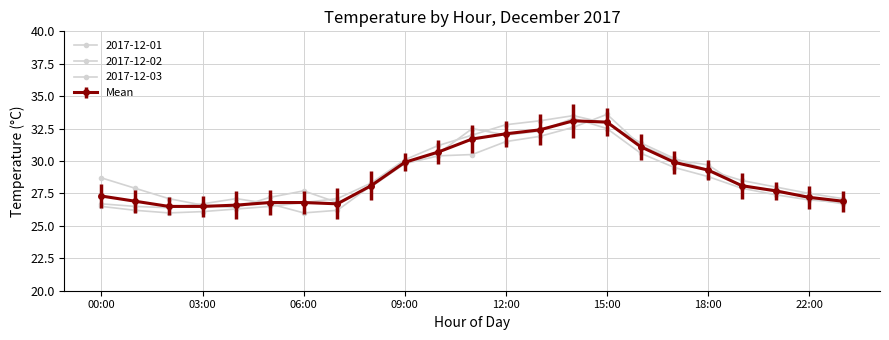

Reading right to left, transcribe all the data shown in this chart.

2017-12-01: 23:00=26.7	22:00=27.1	21:00=27.8	20:00=28.0	18:00=29.7	17:00=30.1	16:00=31.2	15:00=33.6	14:00=32.6	13:00=31.9	12:00=31.5	11:00=30.5	10:00=30.4	09:00=29.8	08:00=28.0	07:00=26.8	06:00=27.7	05:00=27.2	04:00=26.4	03:00=26.6	02:00=27.1	01:00=27.9	00:00=28.7
2017-12-02: 23:00=26.8	22:00=27.0	21:00=27.4	20:00=27.9	18:00=28.8	17:00=29.5	16:00=30.6	15:00=32.5	14:00=33.3	13:00=32.3	12:00=32.0	11:00=32.5	10:00=30.6	09:00=29.9	08:00=28.1	07:00=26.2	06:00=26.0	05:00=26.7	04:00=27.1	03:00=26.7	02:00=26.4	01:00=26.5	00:00=26.7
2017-12-03: 23:00=27.1	22:00=27.5	21:00=28.0	20:00=28.5	18:00=29.3	17:00=30.2	16:00=31.4	15:00=32.9	14:00=33.5	13:00=33.1	12:00=32.8	11:00=32.0	10:00=31.2	09:00=30.1	08:00=28.3	07:00=27.1	06:00=26.8	05:00=26.5	04:00=26.3	03:00=26.1	02:00=26.0	01:00=26.2	00:00=26.5
Mean: 23:00=26.9	22:00=27.2	21:00=27.7	20:00=28.1	18:00=29.3	17:00=29.9	16:00=31.1	15:00=33.0	14:00=33.1	13:00=32.4	12:00=32.1	11:00=31.7	10:00=30.7	09:00=29.9	08:00=28.1	07:00=26.7	06:00=26.8	05:00=26.8	04:00=26.6	03:00=26.5	02:00=26.5	01:00=26.9	00:00=27.3